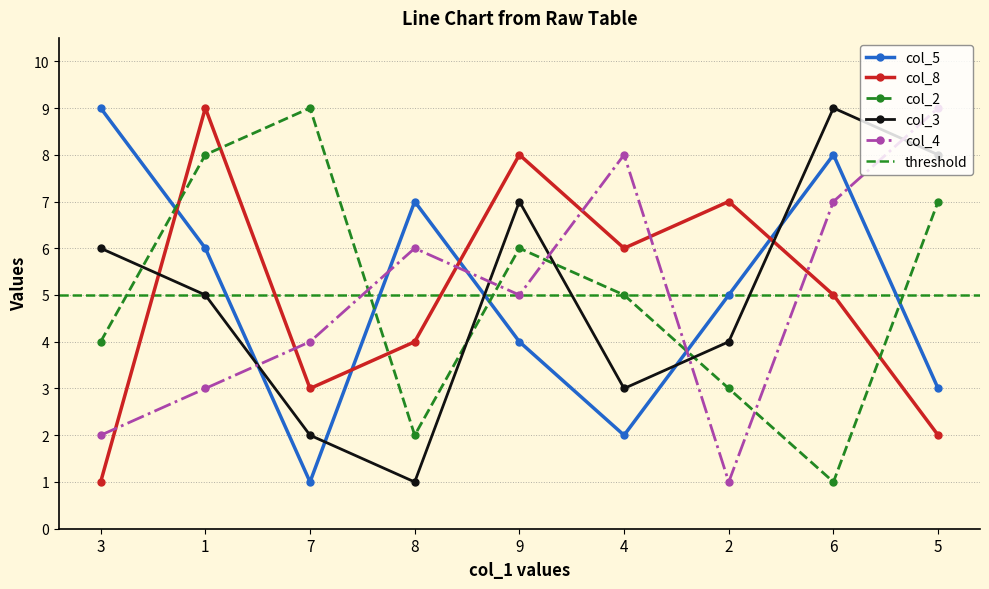

In col_5, how many points are higher than both neighbors (excluding endpoints)?

2